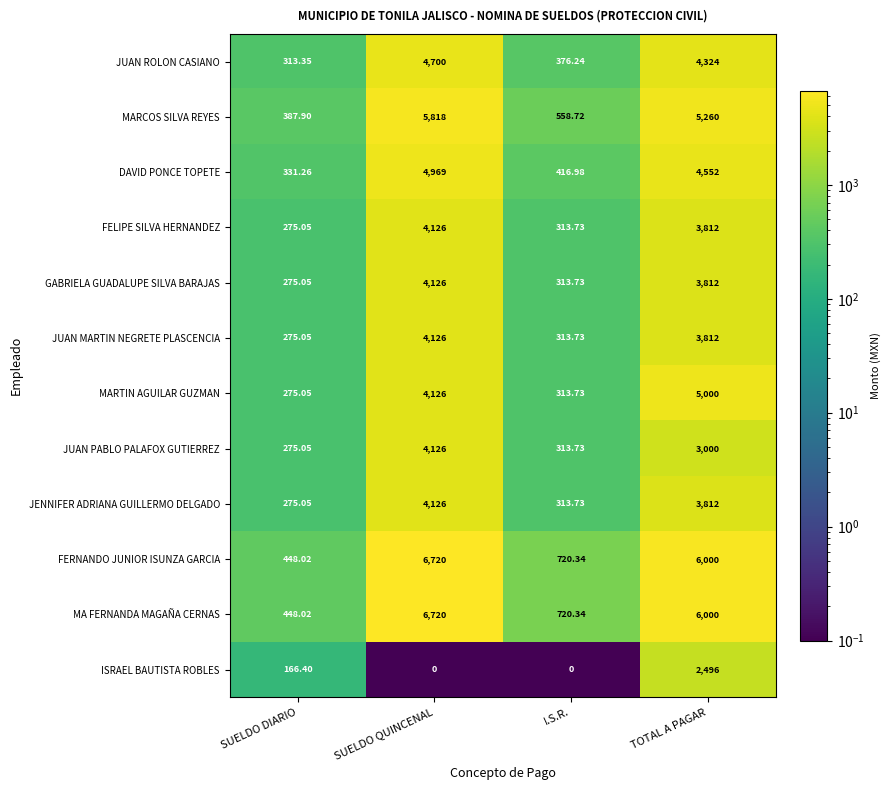

List the labels in order of MARCOS SILVA REYES value, largest first.

SUELDO QUINCENAL, TOTAL A PAGAR, I.S.R., SUELDO DIARIO